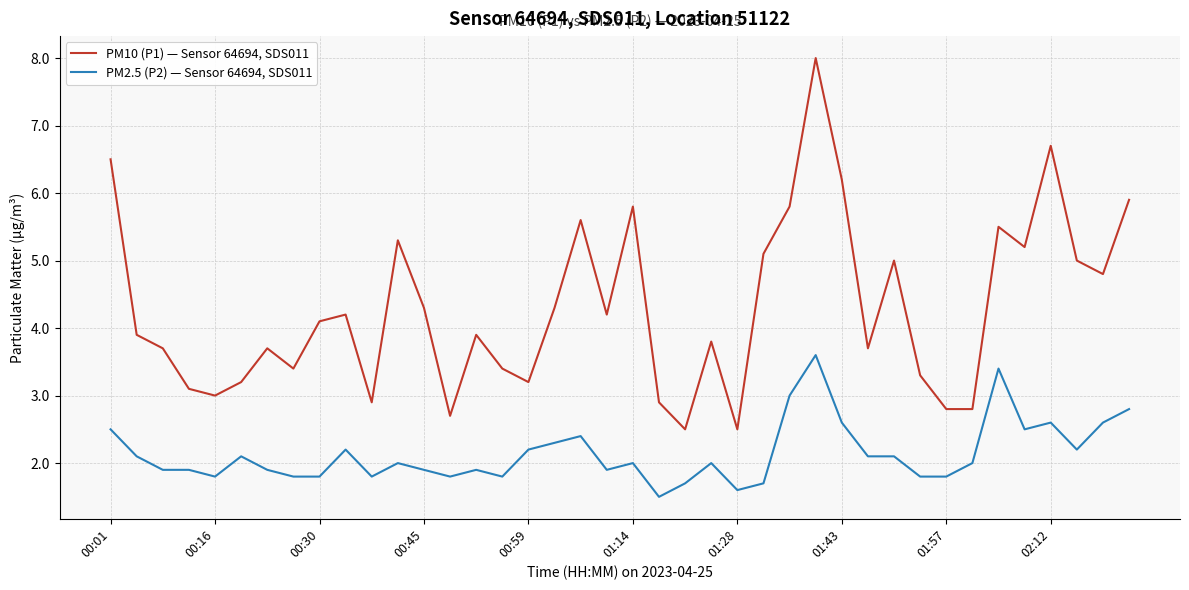

List the series in order of their overall mean, highest first.

PM10 (P1) — Sensor 64694, SDS011, PM2.5 (P2) — Sensor 64694, SDS011